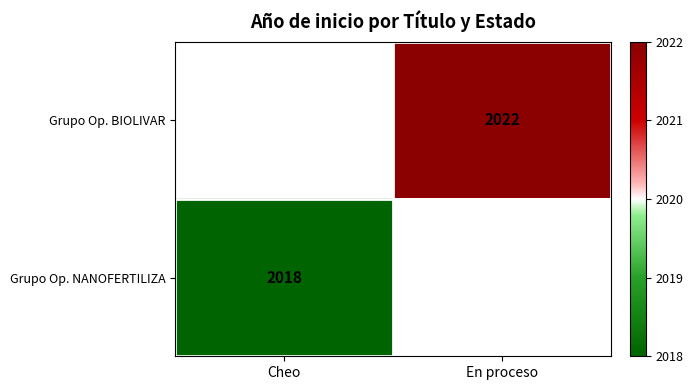

The Grupo Op. NANOFERTILIZA series shows 2733.2 at Cheo. True or false?

False